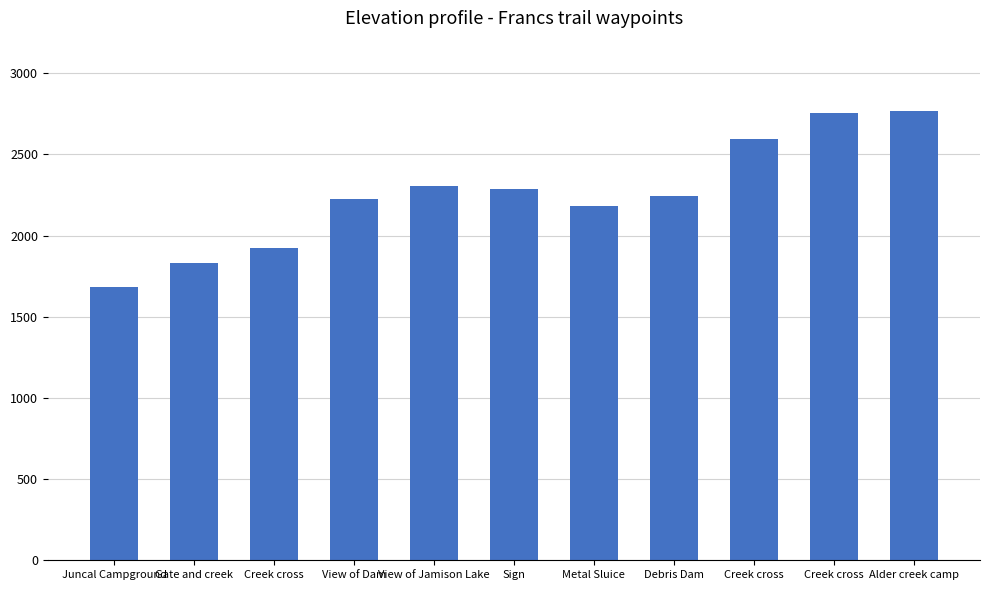

Does the chart contain any negative values?

No